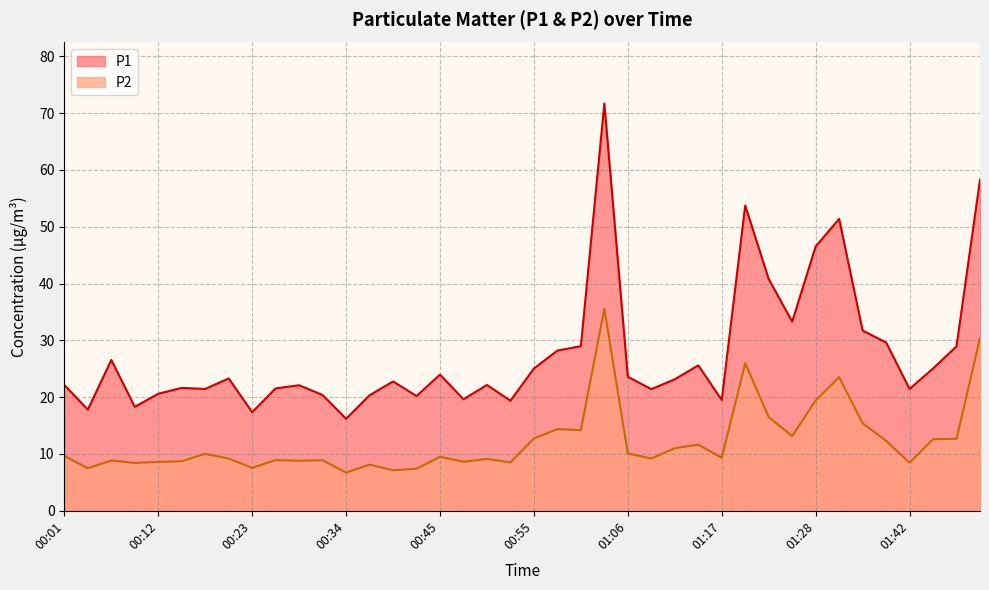

Reading left to right, what are all the values shown in this chart?

P1: 00:01=22.1	00:03=17.8	00:06=26.6	00:09=18.3	00:12=20.6	00:14=21.6	00:17=21.4	00:20=23.3	00:23=17.4	00:25=21.6	00:28=22.1	00:31=20.4	00:34=16.2	00:36=20.3	00:39=22.8	00:42=20.2	00:45=24.0	00:47=19.6	00:50=22.1	00:53=19.4	00:55=25.1	00:58=28.2	01:01=29.0	01:04=71.7	01:06=23.6	01:09=21.4	01:12=23.1	01:15=25.6	01:17=19.5	01:20=53.7	01:23=40.8	01:26=33.3	01:28=46.5	01:31=51.4	01:34=31.7	01:36=29.6	01:42=21.4	01:45=25.1	01:47=28.9	01:50=58.3
P2: 00:01=9.7	00:03=7.5	00:06=8.8	00:09=8.4	00:12=8.6	00:14=8.7	00:17=10.0	00:20=9.2	00:23=7.5	00:25=8.9	00:28=8.8	00:31=8.9	00:34=6.7	00:36=8.1	00:39=7.1	00:42=7.4	00:45=9.5	00:47=8.6	00:50=9.1	00:53=8.5	00:55=12.7	00:58=14.4	01:01=14.2	01:04=35.5	01:06=10.1	01:09=9.2	01:12=11.0	01:15=11.7	01:17=9.3	01:20=26.0	01:23=16.5	01:26=13.2	01:28=19.4	01:31=23.5	01:34=15.4	01:36=12.3	01:42=8.4	01:45=12.6	01:47=12.7	01:50=30.4